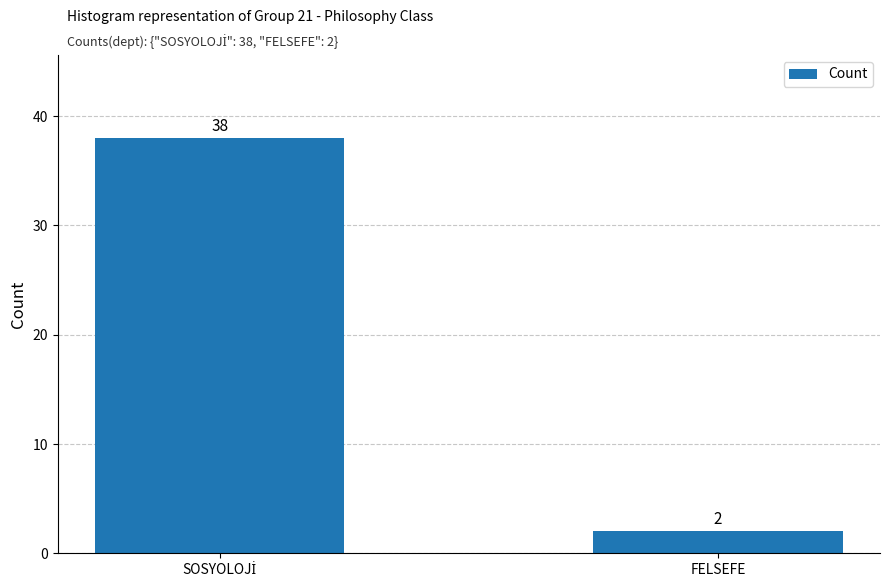

The value at FELSEFE is 2. True or false?

True